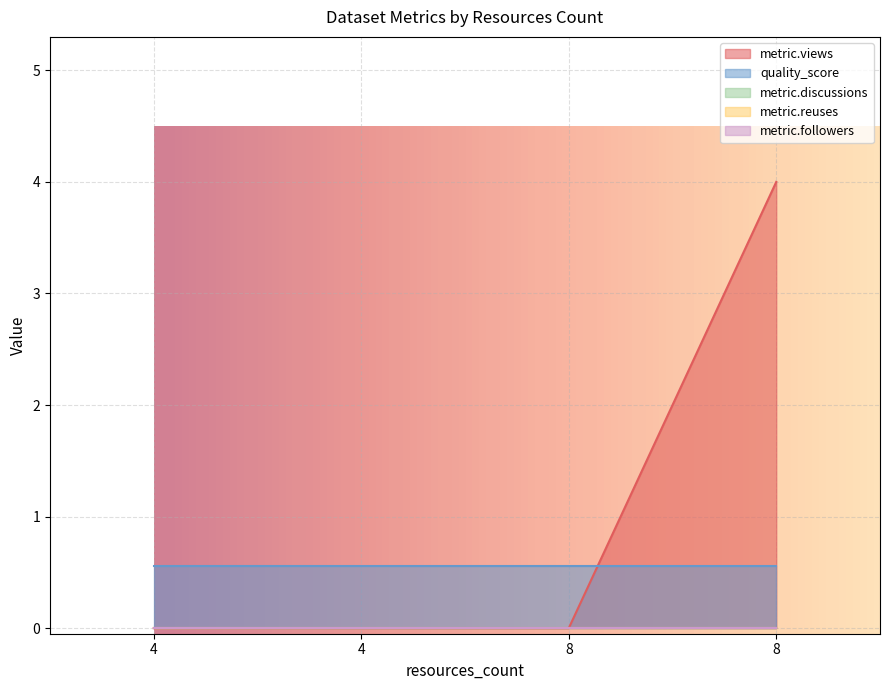

What are all the series names shown in the legend?

metric.views, quality_score, metric.discussions, metric.reuses, metric.followers